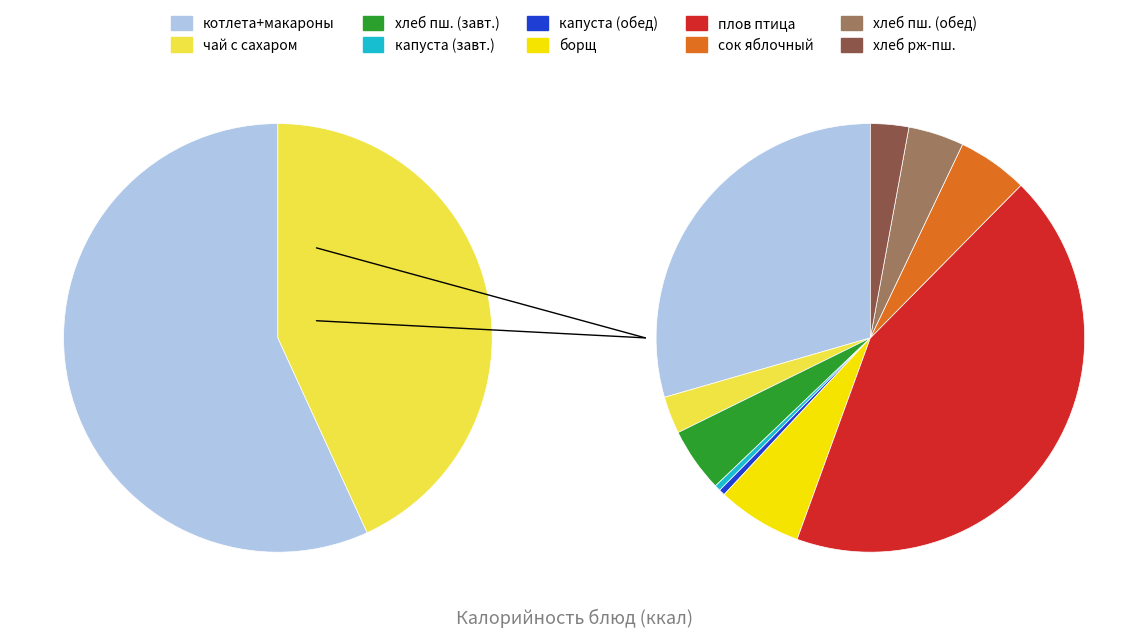

What percentage is NOT represented by хлеб ржано пшеничный?

97.1%